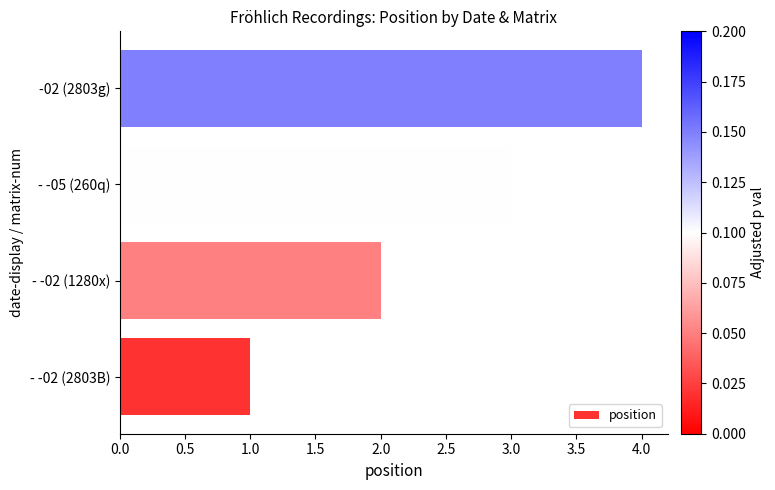

What is the sum of all values?

10